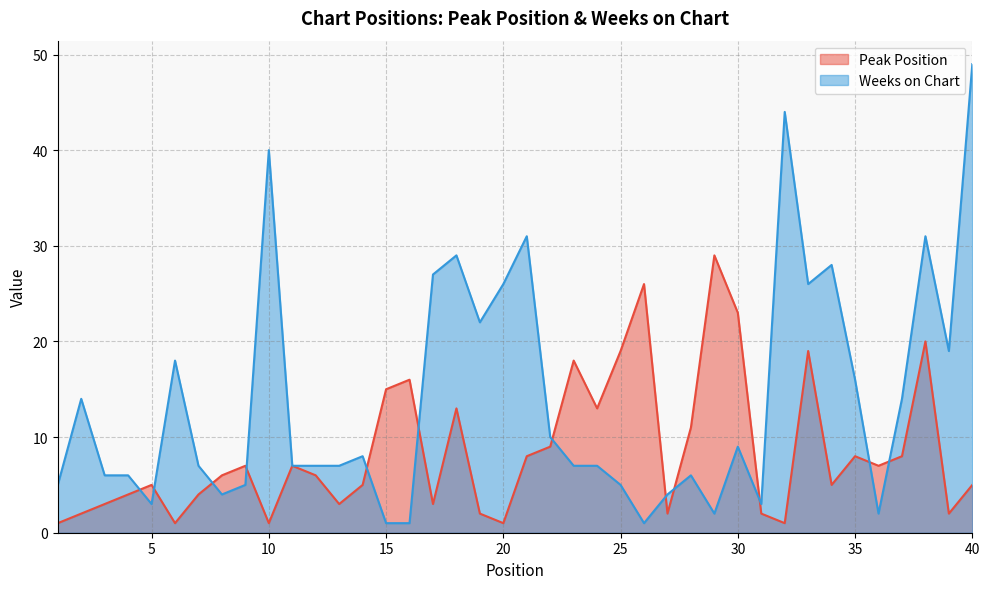

Reading left to right, extract all data points from this chart.

Peak Position: 1	2	3	4	5	1	4	6	7	1	7	6	3	5	15	16	3	13	2	1	8	9	18	13	19	26	2	11	29	23	2	1	19	5	8	7	8	20	2	5
Weeks on Chart: 5	14	6	6	3	18	7	4	5	40	7	7	7	8	1	1	27	29	22	26	31	10	7	7	5	1	4	6	2	9	3	44	26	28	16	2	14	31	19	49